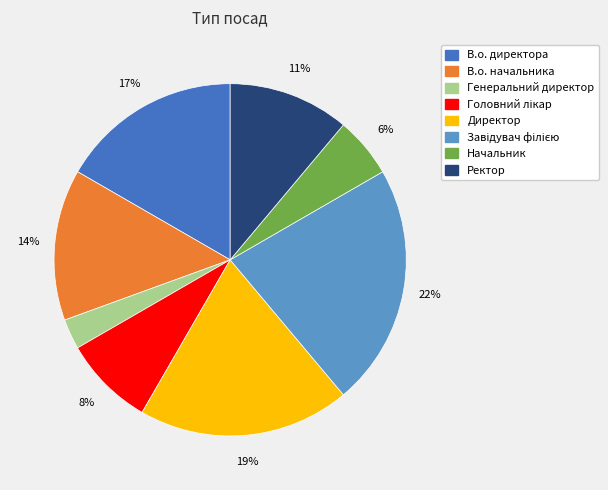

Is it true that В.о. директора is 17% of the pie?

True